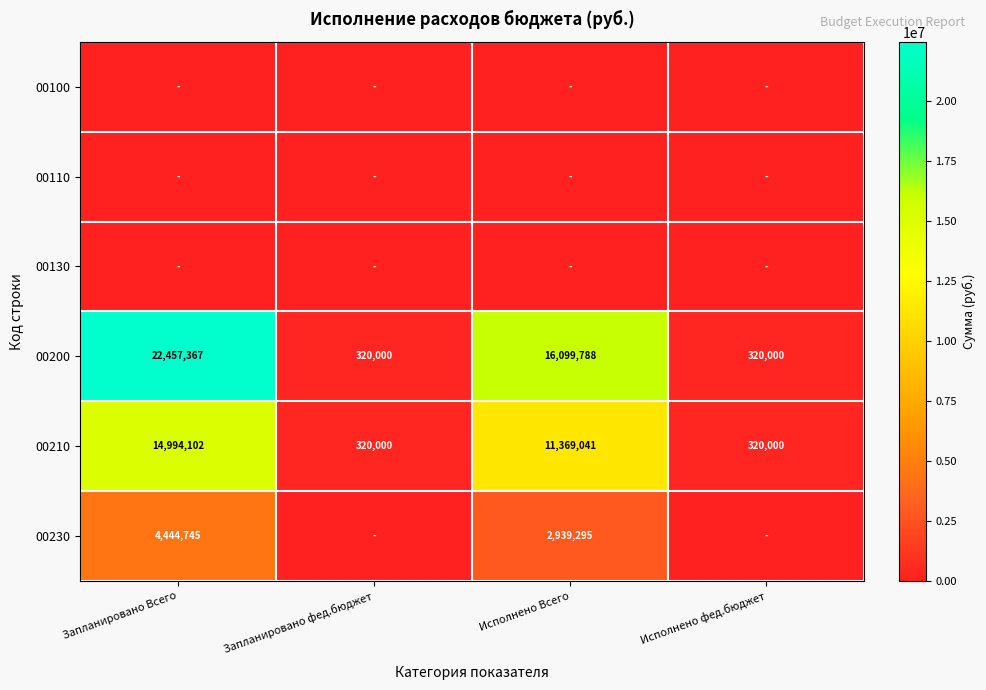

The value of 00200 at Запланировано фед.бюджет is 320000. True or false?

True